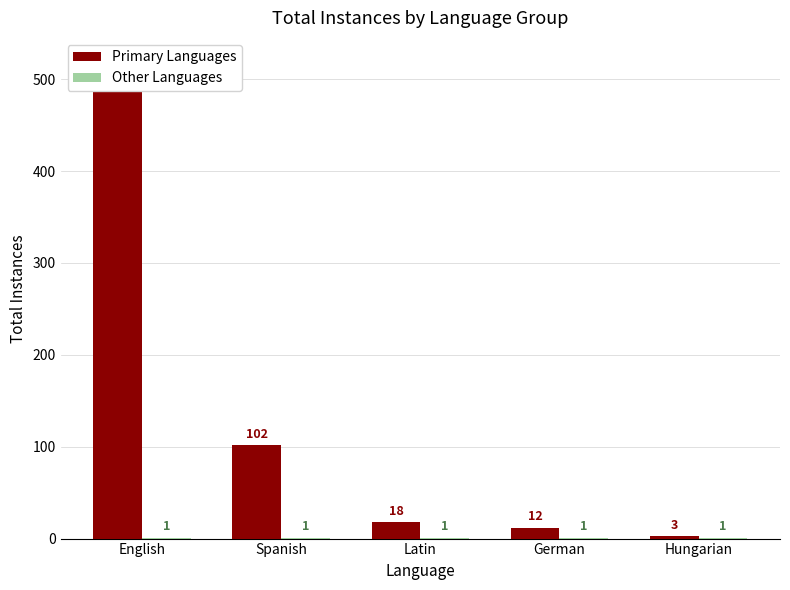

What is the smallest value displayed?

1